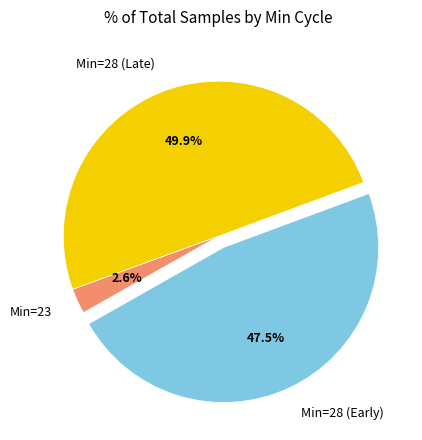

Which has a higher value, Min=28 (Early) or Min=23?

Min=28 (Early)